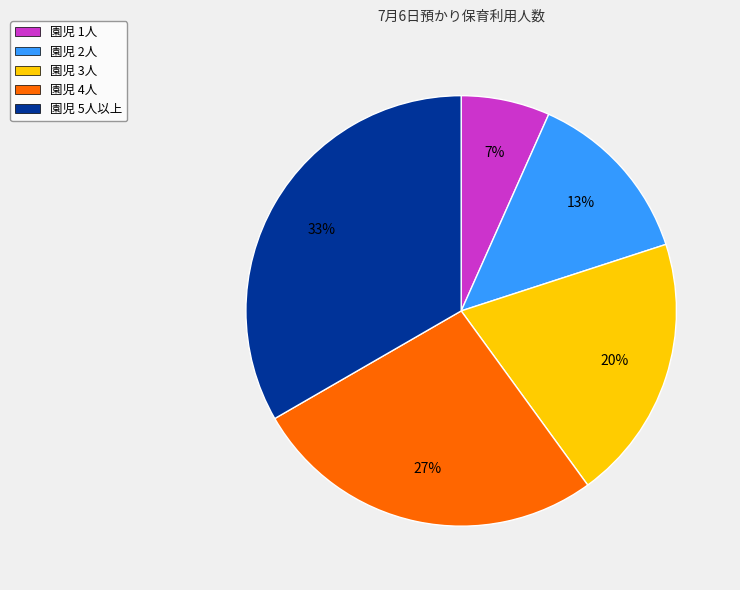

What percentage is the 園児 3人 slice, to the nearest percent?

20%